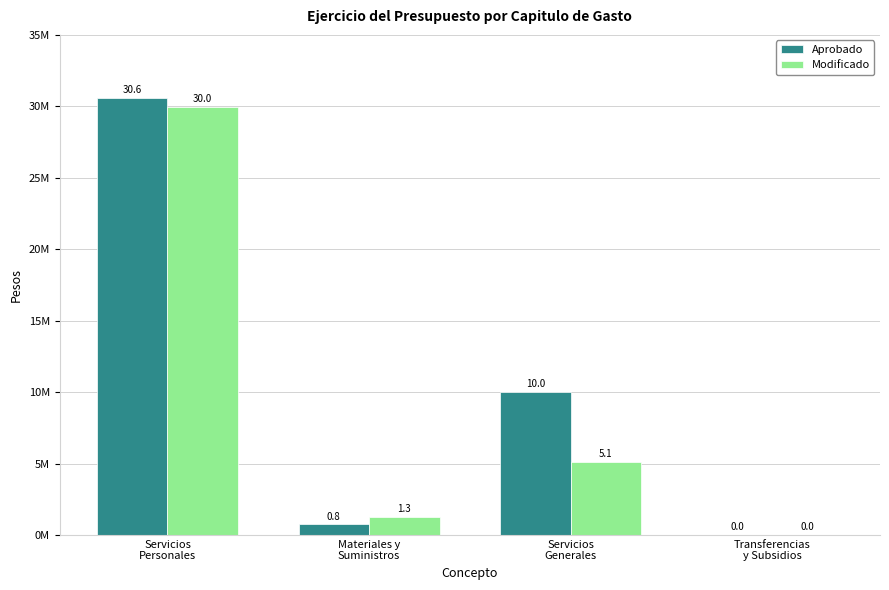

Which series has the largest total across all categories?

Aprobado